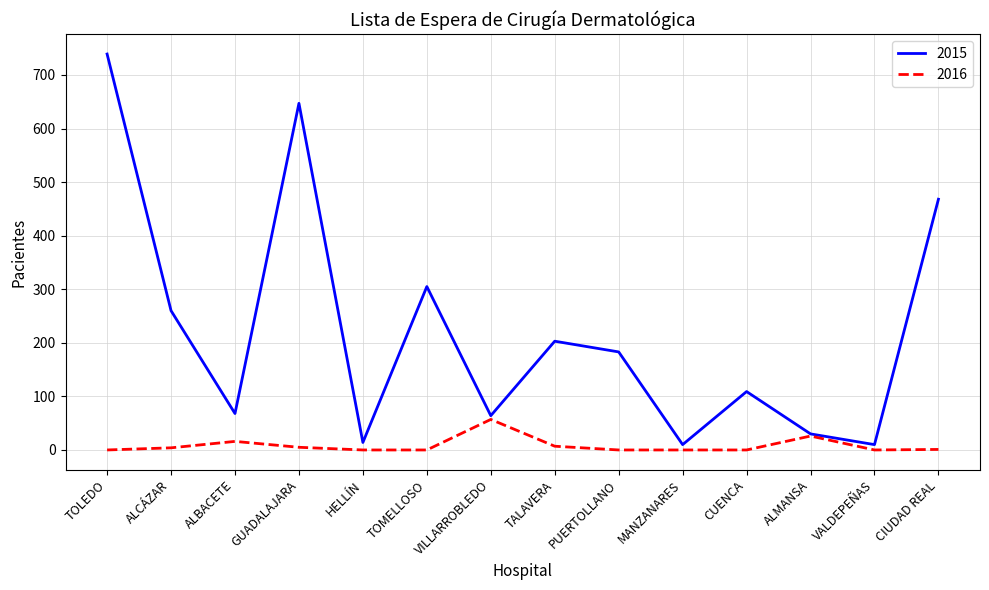

Which series has the largest range (max minus min)?

2015